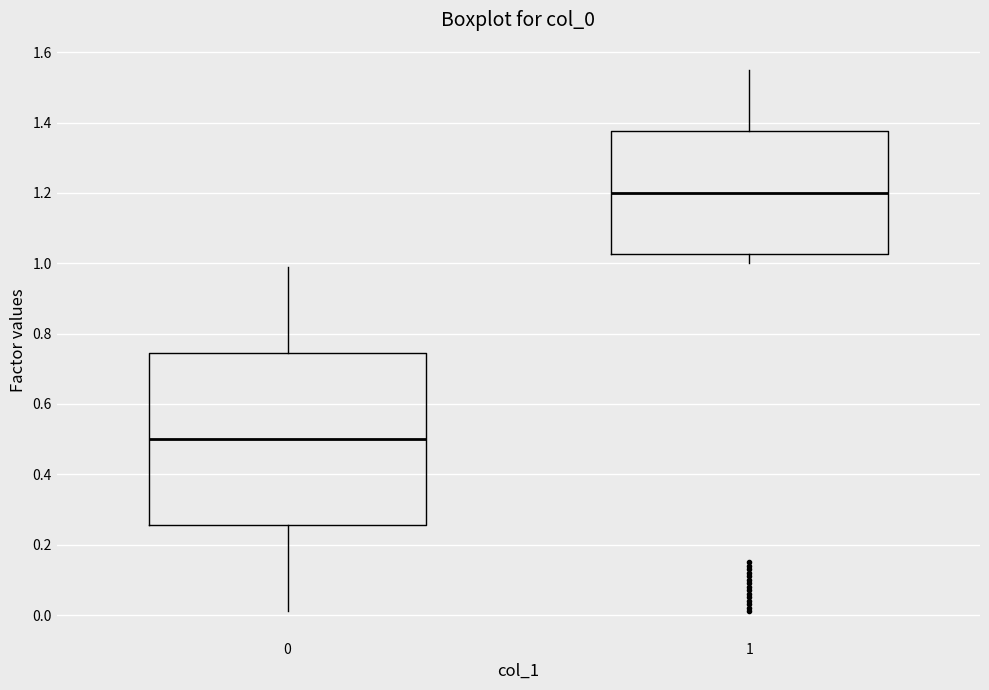

Reading left to right, transcribe this box plot: for each box, give where its median line is, the range the box spans, and where its two whiskers end, as read against the y-axis. The values are not printed on the chart, so give them approximately, as read against the axis.

0: median 0.50, box 0.26 to 0.74, whiskers 0.02 to 1.00
1: median 1.20, box 1.02 to 1.38, whiskers 1.00 to 1.56